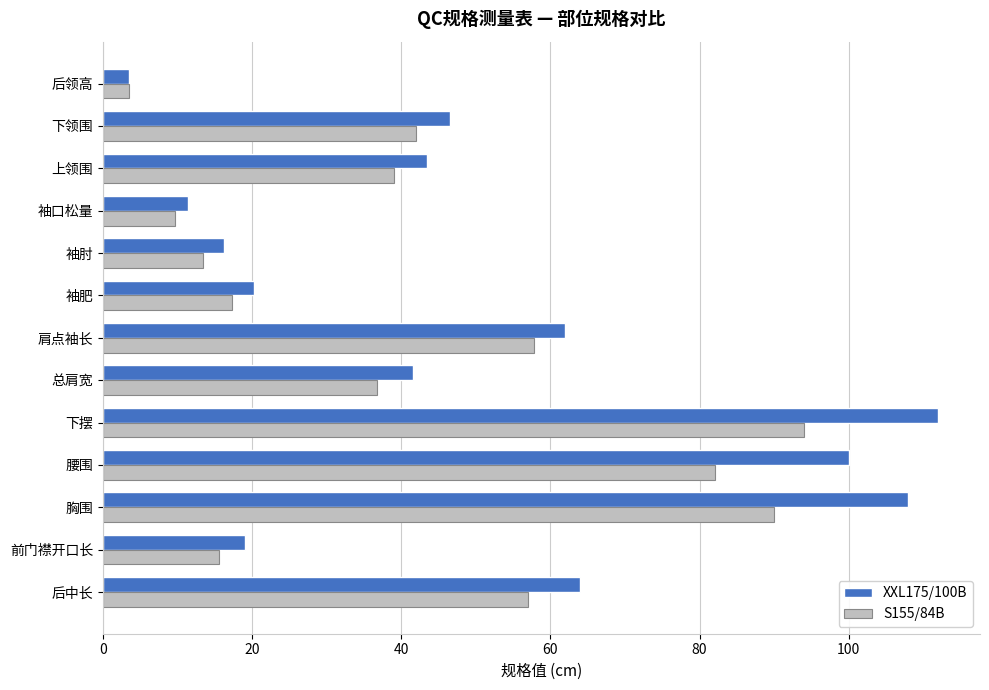

What value does the S155/84B series have at 总肩宽?

36.8